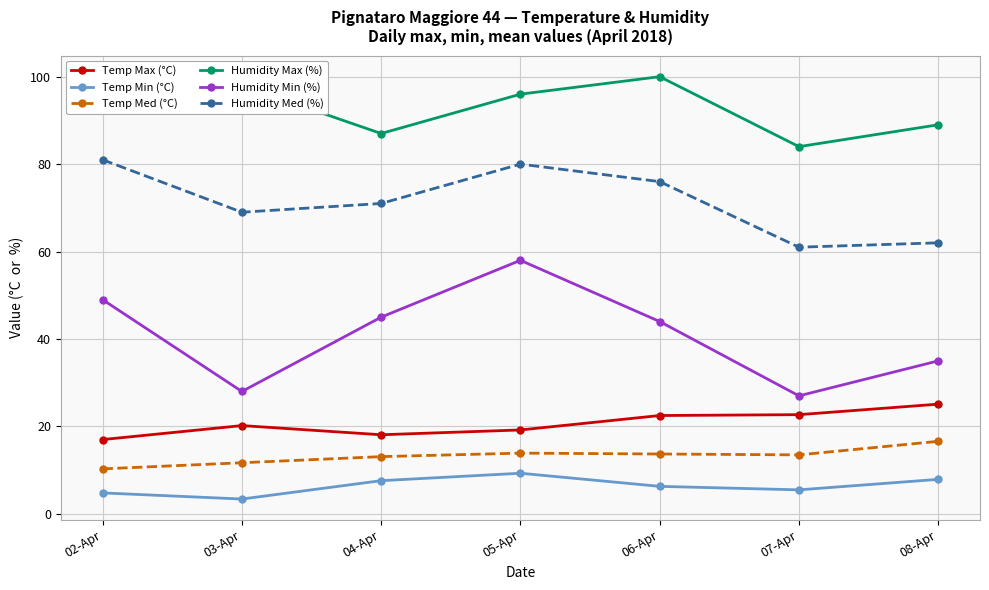

In Humidity Med (%), how many points are higher than both neighbors (excluding endpoints)?

1